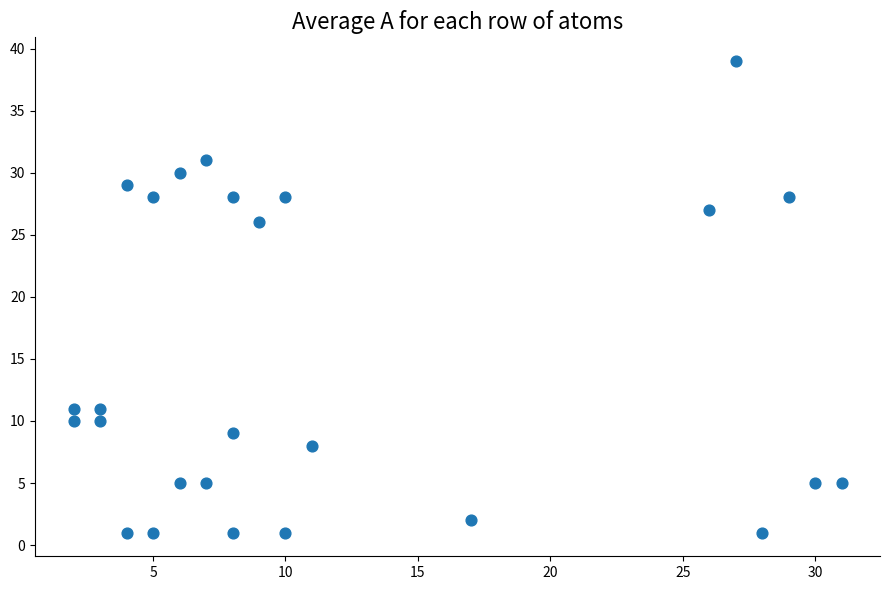

What Y value in the scatter plot is closest to 20?

26